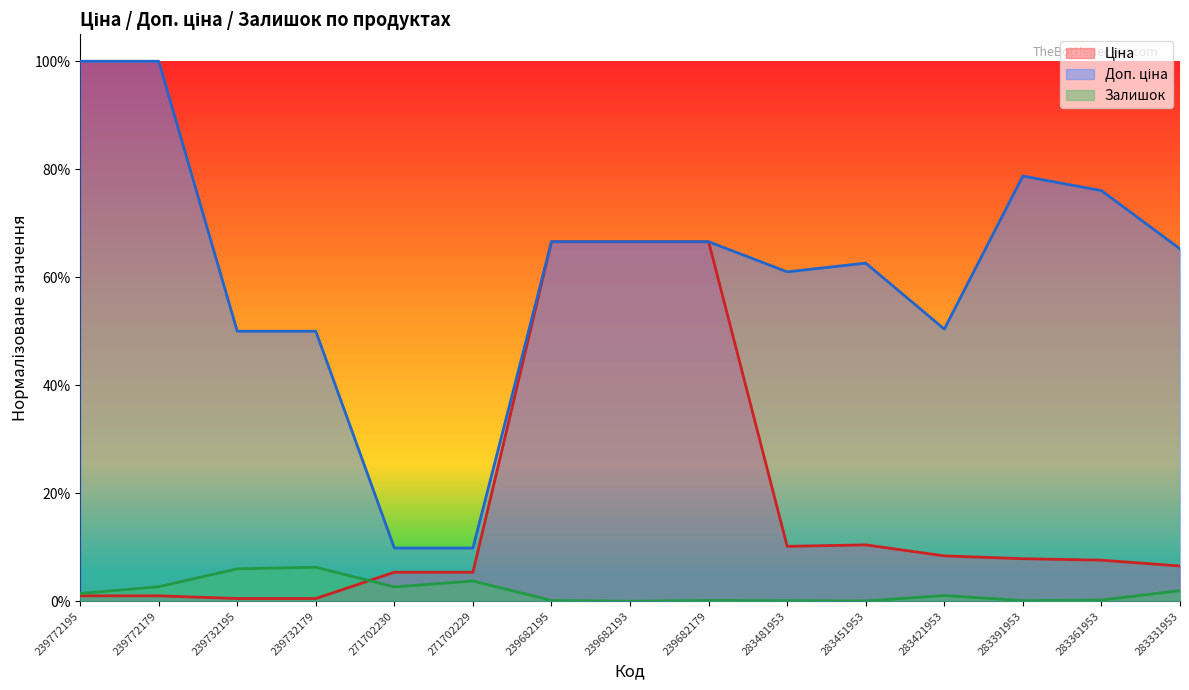

Rank the series at 239772195 from highest to lowest value.

Доп. ціна, Залишок, Ціна